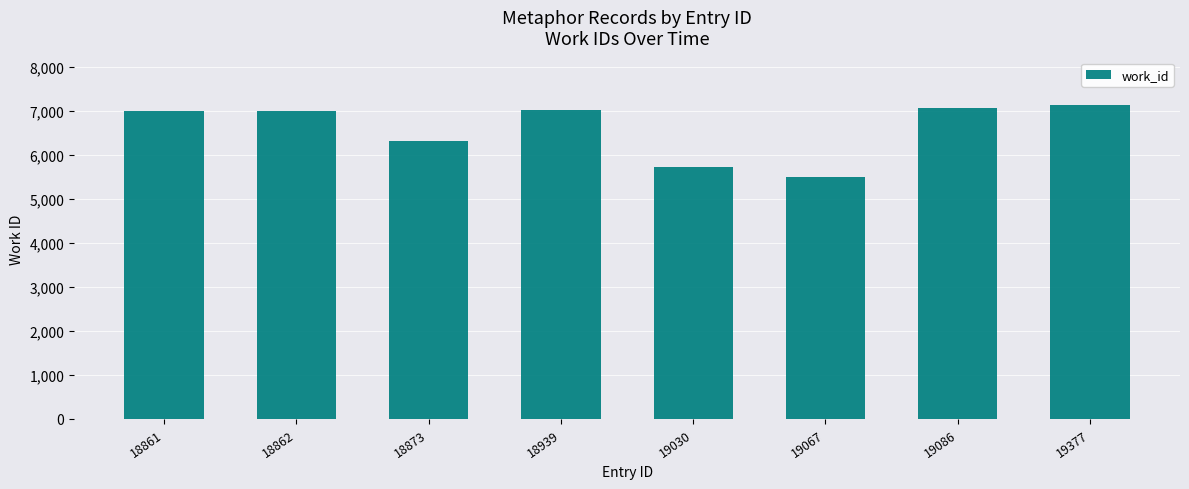

Count the number of data series in this chart.

1